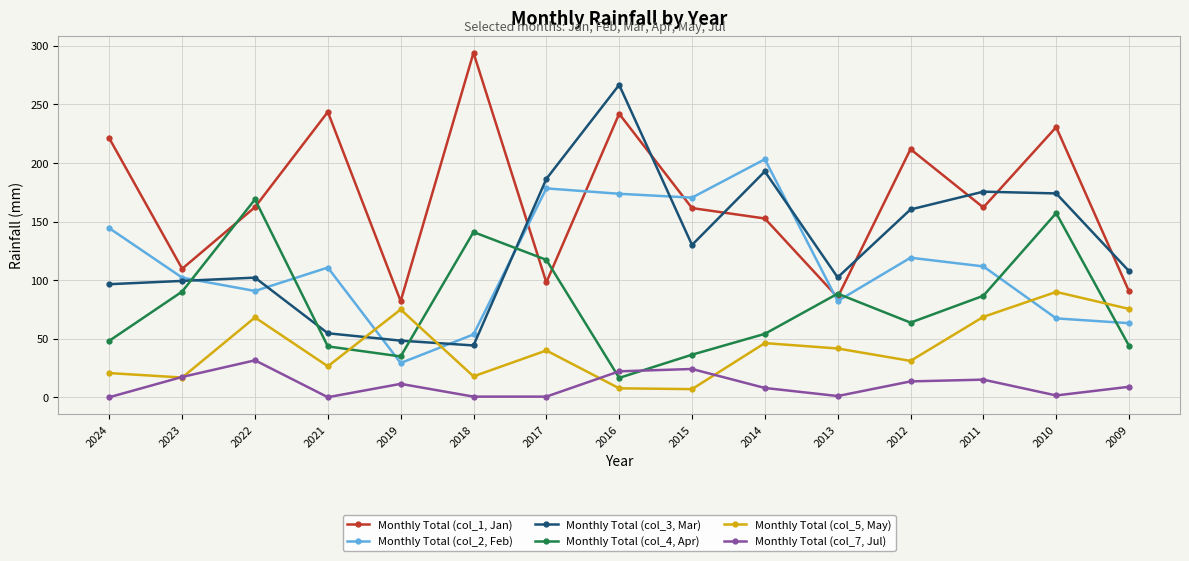

The Monthly Total (col_3, Mar) series shows 130.0 at 2015. True or false?

True